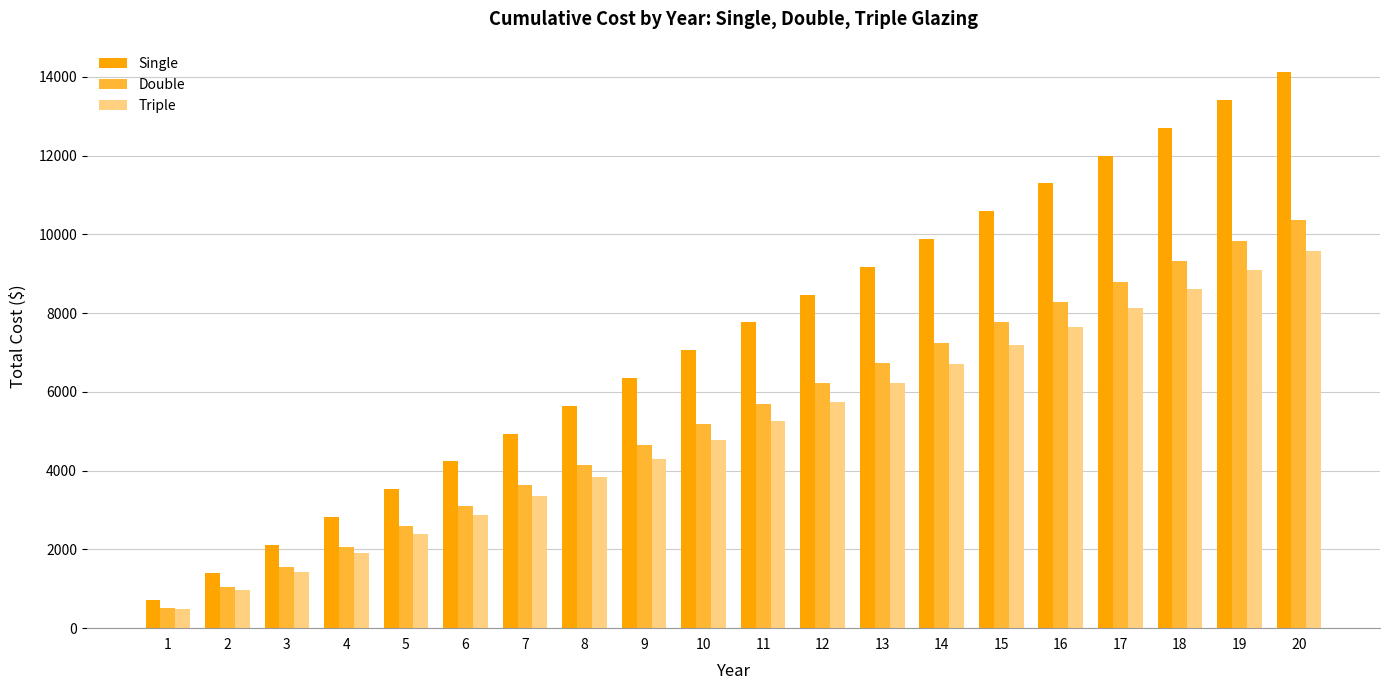

At which label does Double first exceed 5697?

11